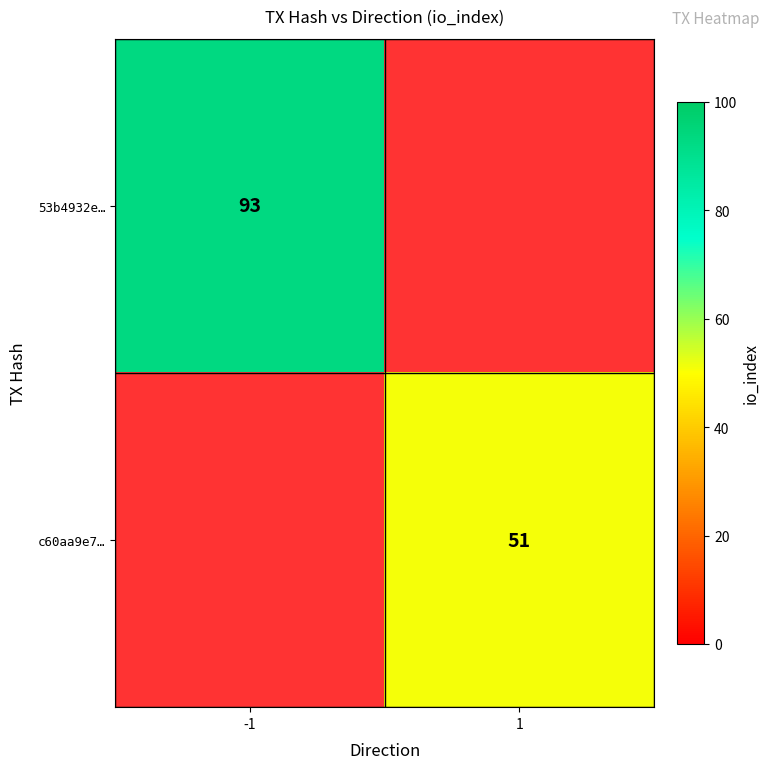

How many categories are shown in the chart?

2